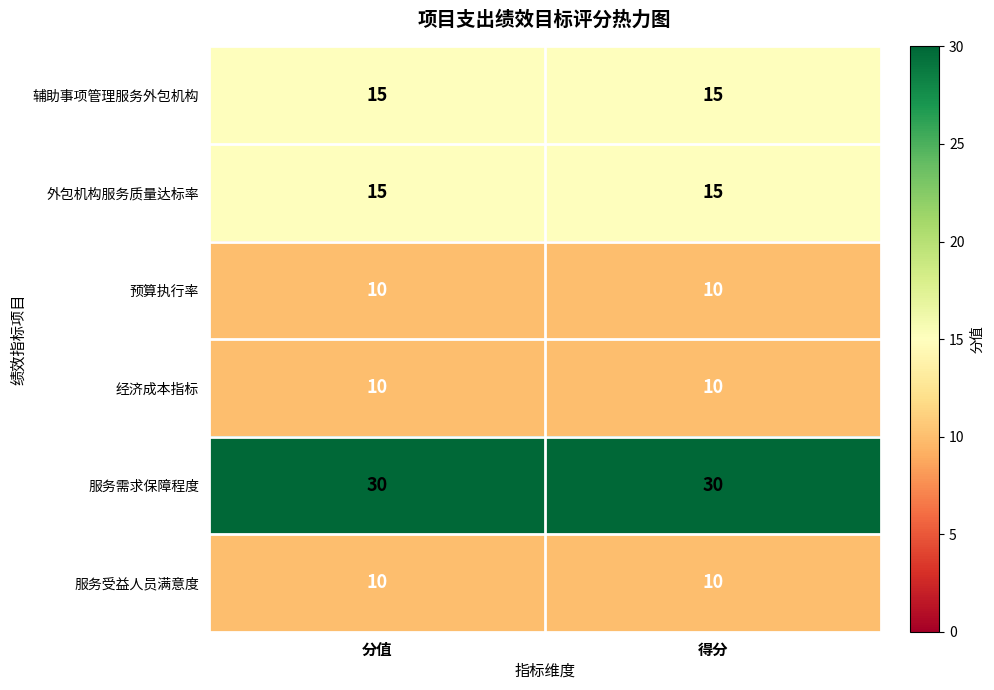

Which series has the largest total across all categories?

服务需求保障程度